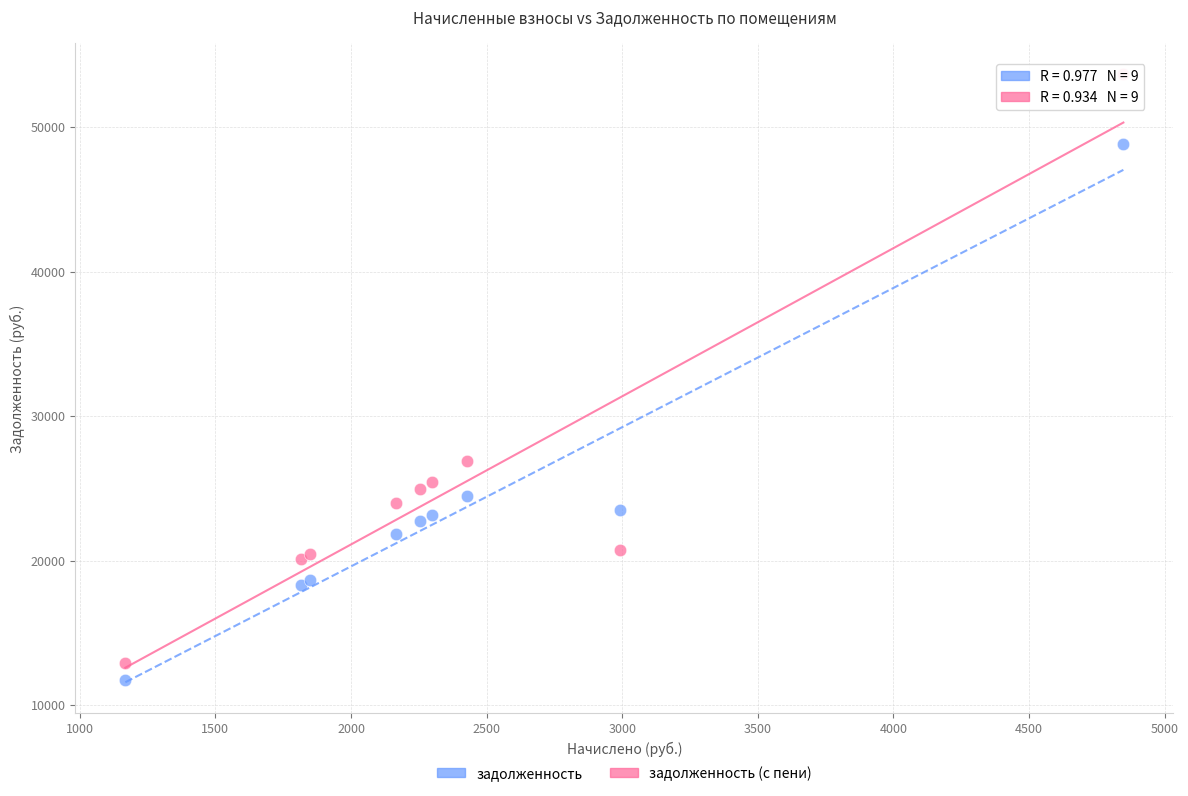

What are all the series names shown in the legend?

задолженность, задолженность (с пени)